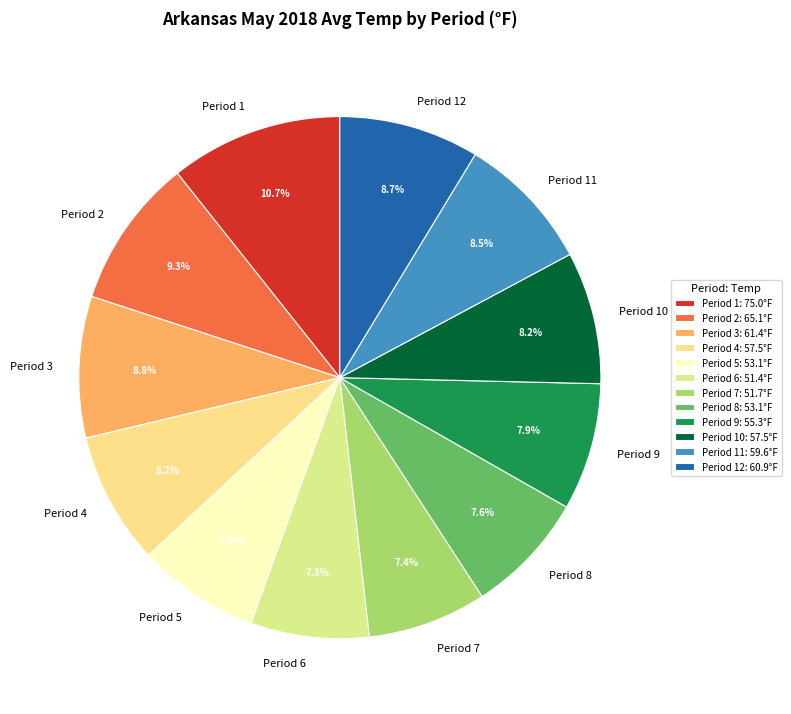

Which has a higher value, Period 6 or Period 11?

Period 11